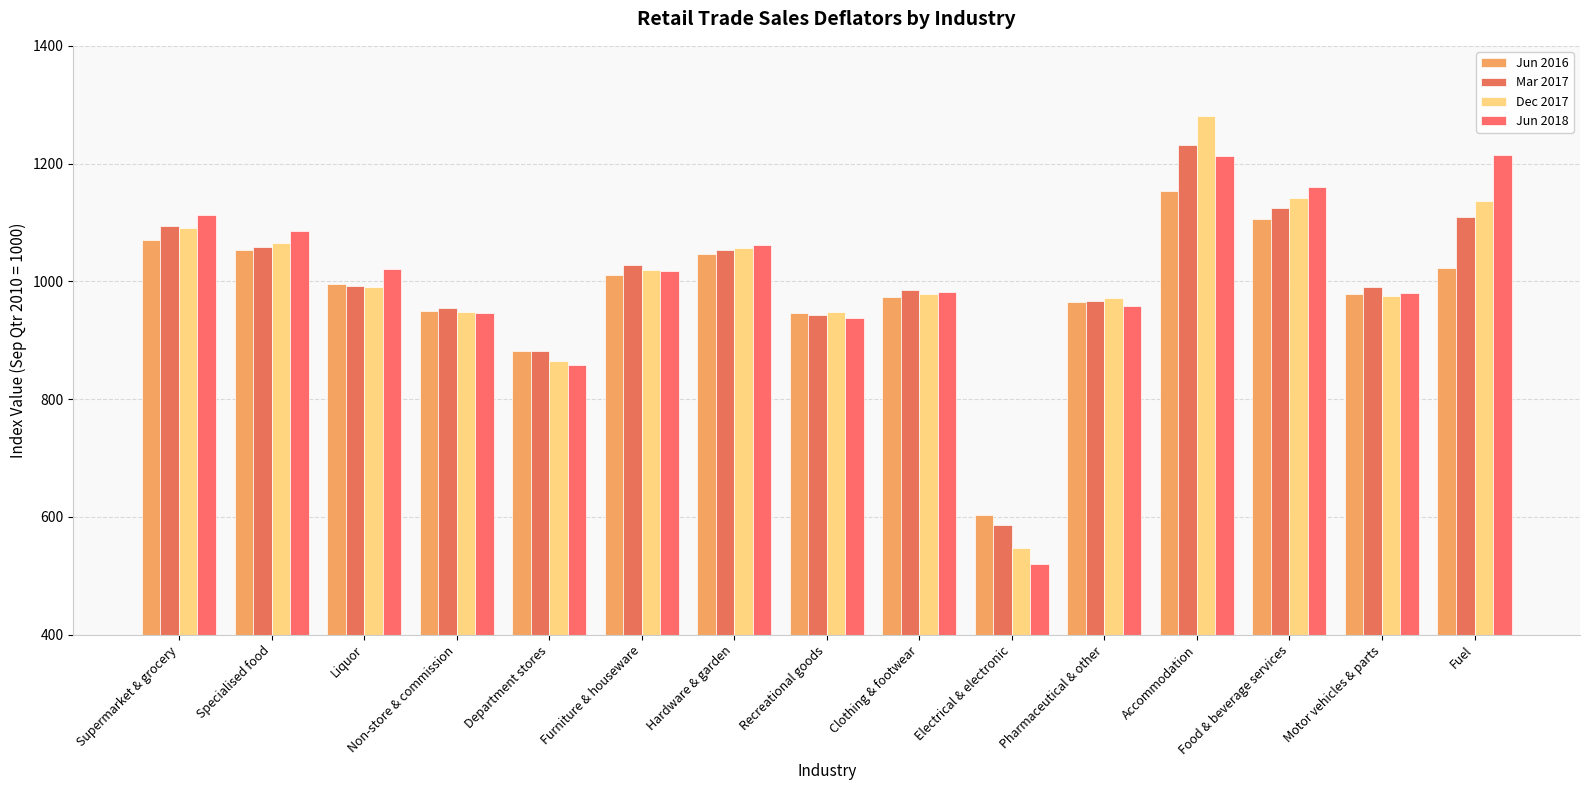

True or false: Mar 2017 has a value of 505 at Furniture & houseware.

False